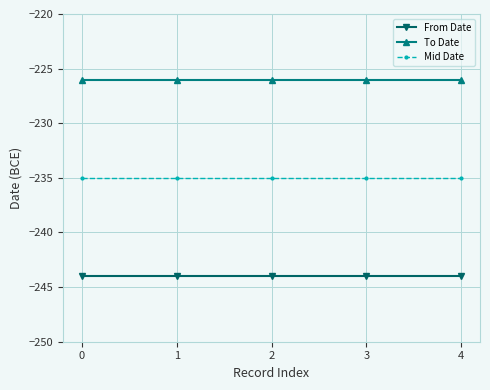

Is the value of To Date at 3 greater than the value of Mid Date at 0?

Yes